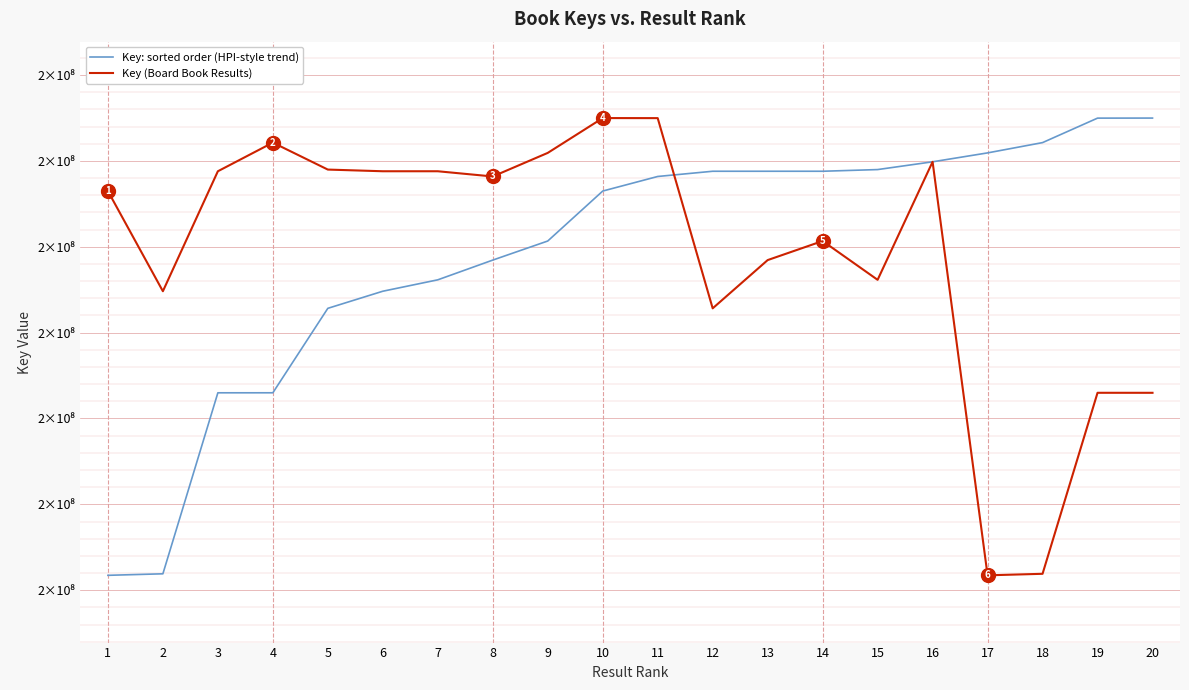

At which category is the sum across all series the highest?

11